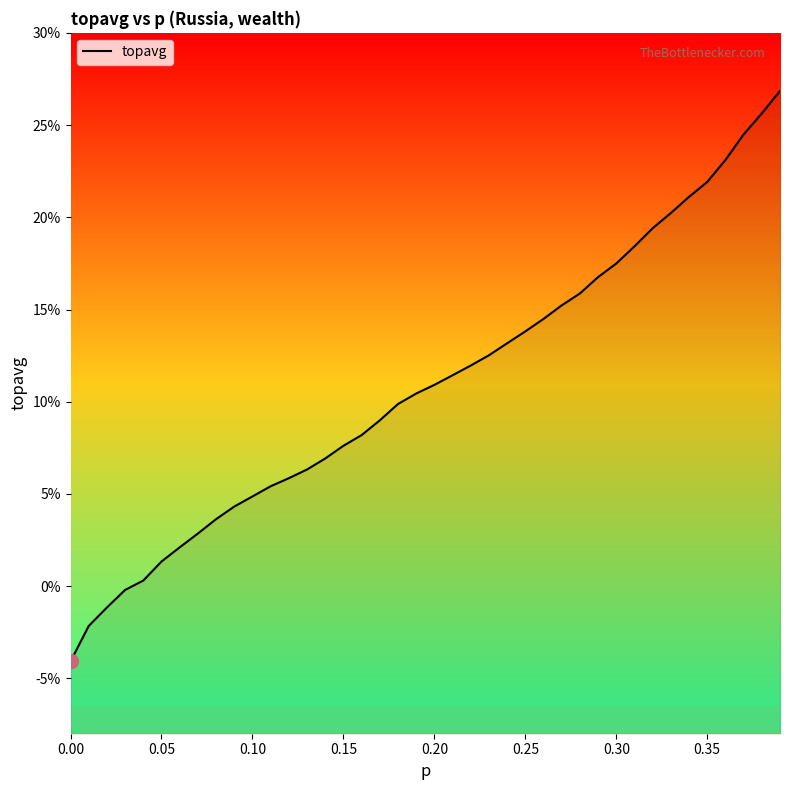

How many positive values are there?

36